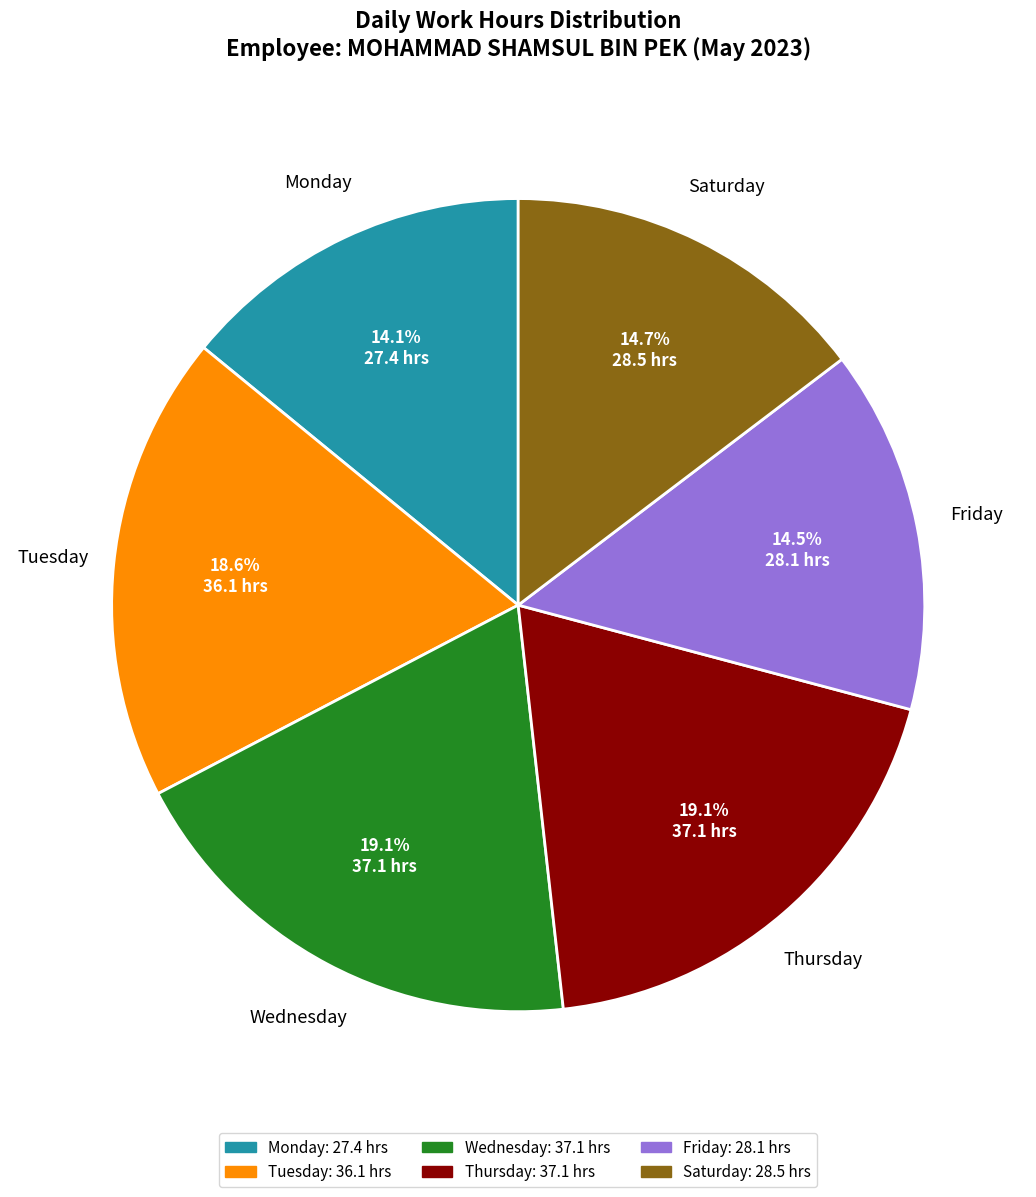

Is there any slice that represents more than half of the pie?

No